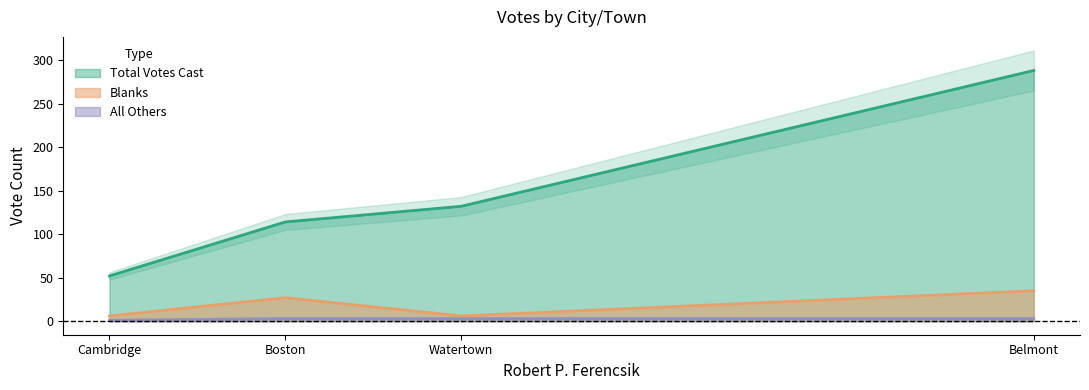

Is the value of All Others at Cambridge greater than the value of Blanks at Cambridge?

No